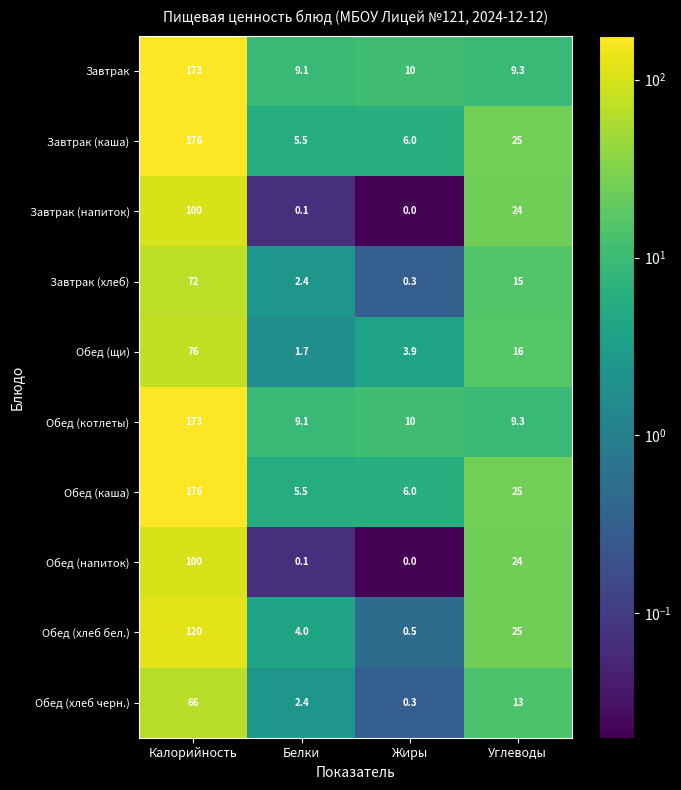

Is it true that Завтрак (хлеб) equals 7.3 at Углеводы?

False